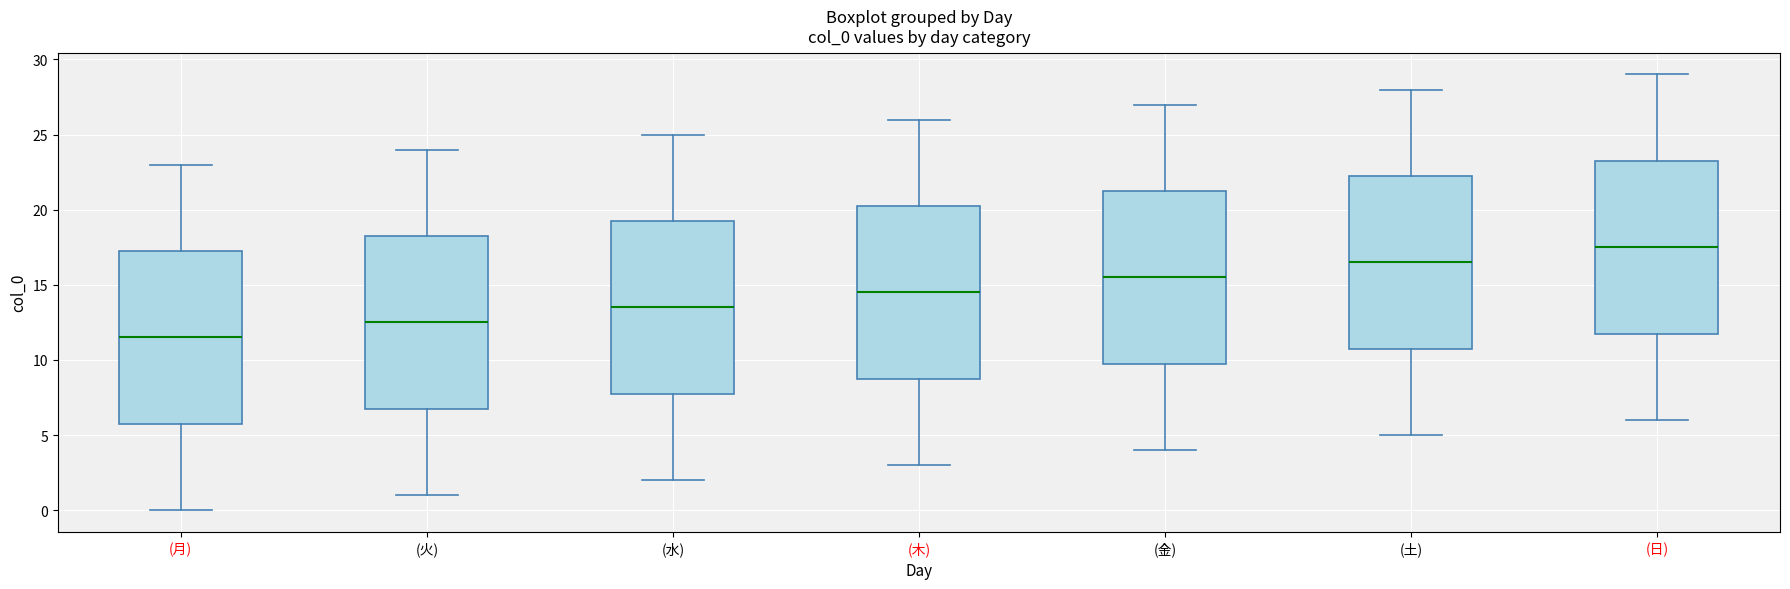

Which box has the lowest median line?

(月)